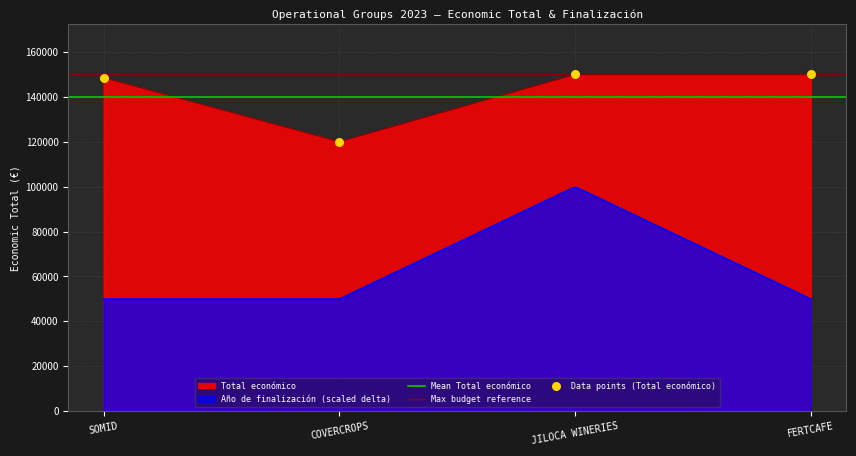

What is the ratio of the value at SOMID to the value at COVERCROPS?

1.2